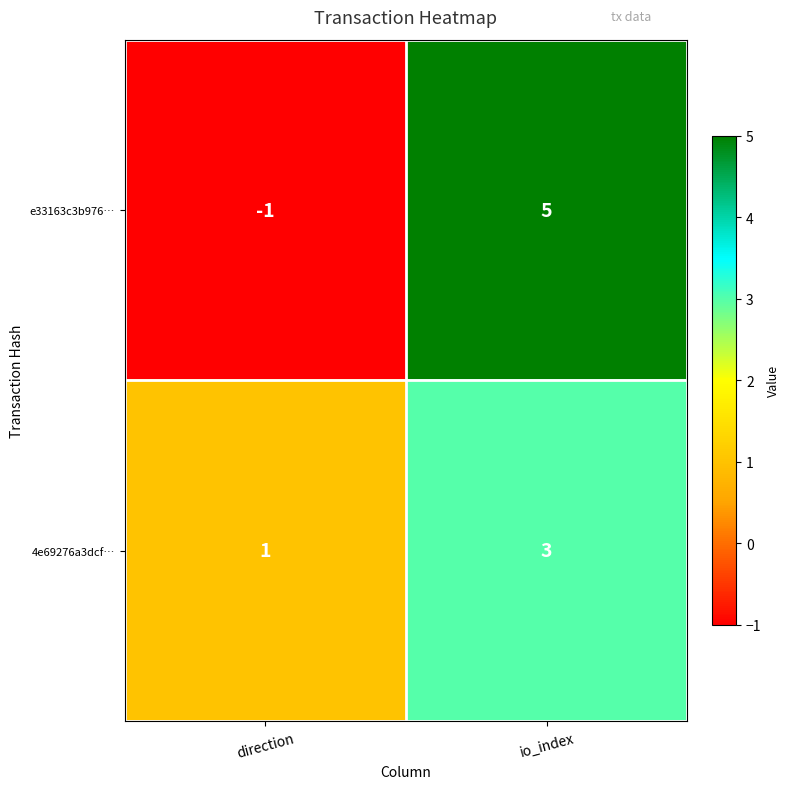

Which series changed the most between direction and io_index?

e33163c3b976…